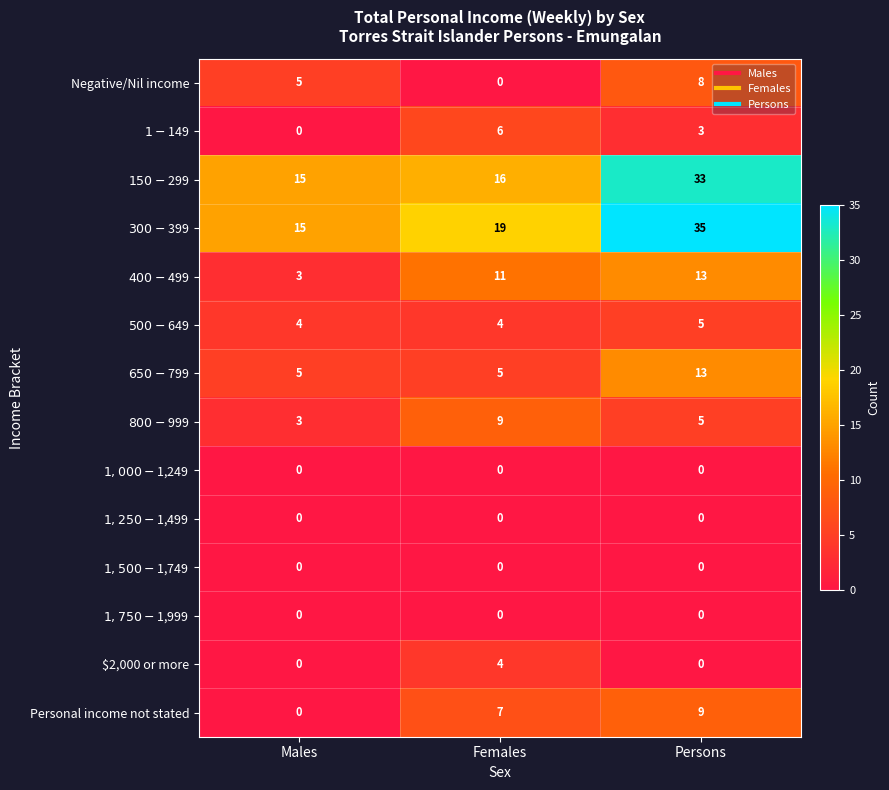

What is the spread (max minus min) of values at Males?

15